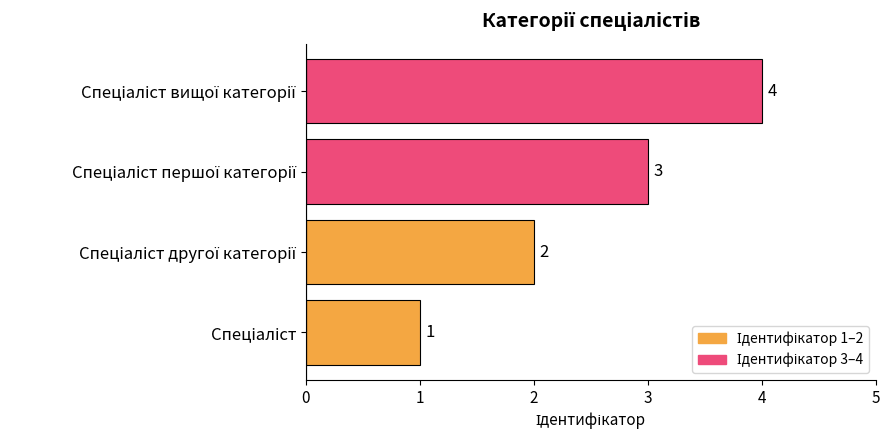

What is the difference between the maximum and minimum values?

3